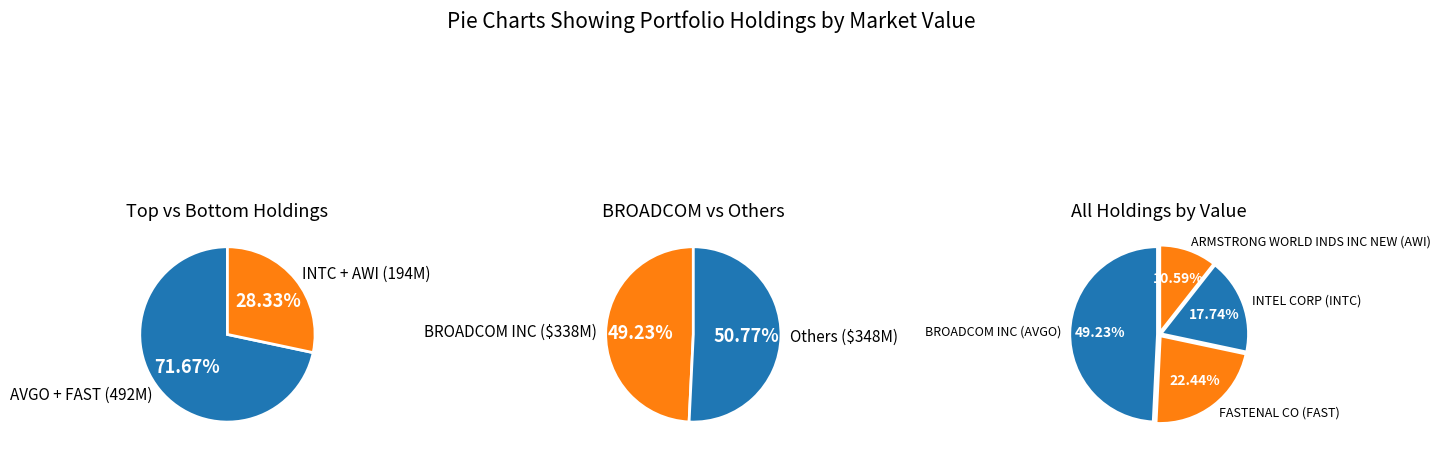

To the nearest percent, what is the average slice percentage?

25%